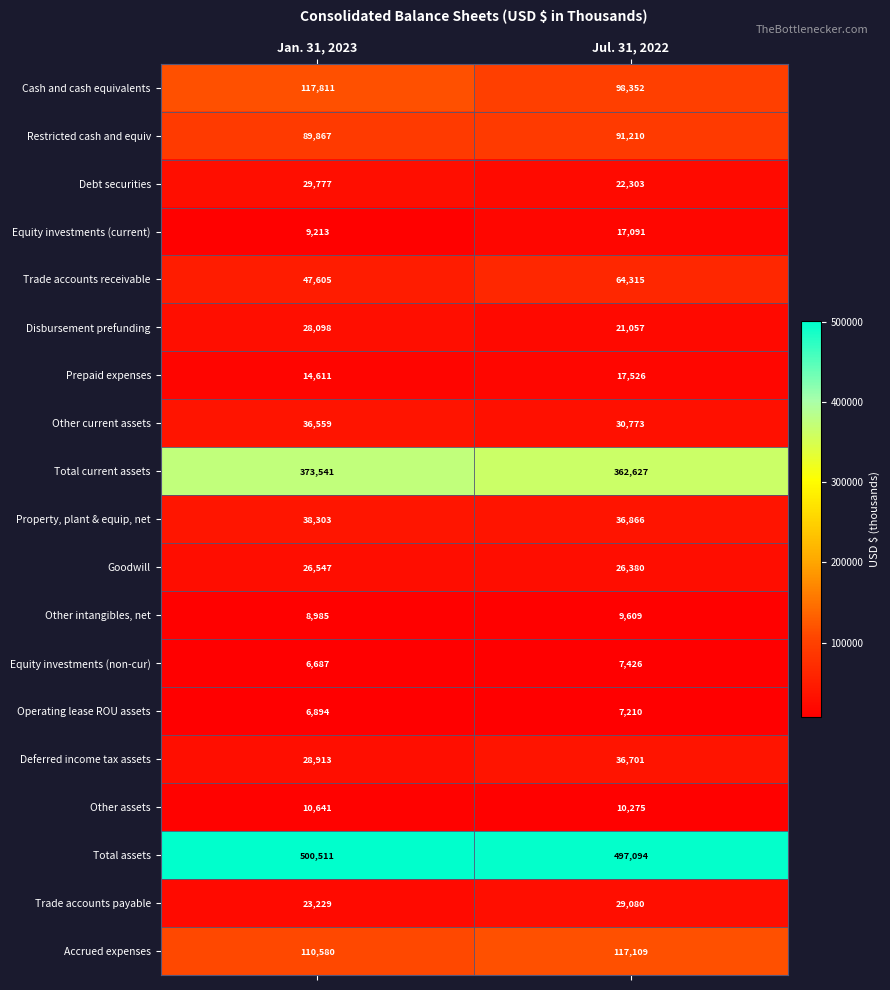

Which series has the largest range (max minus min)?

Cash and cash equivalents